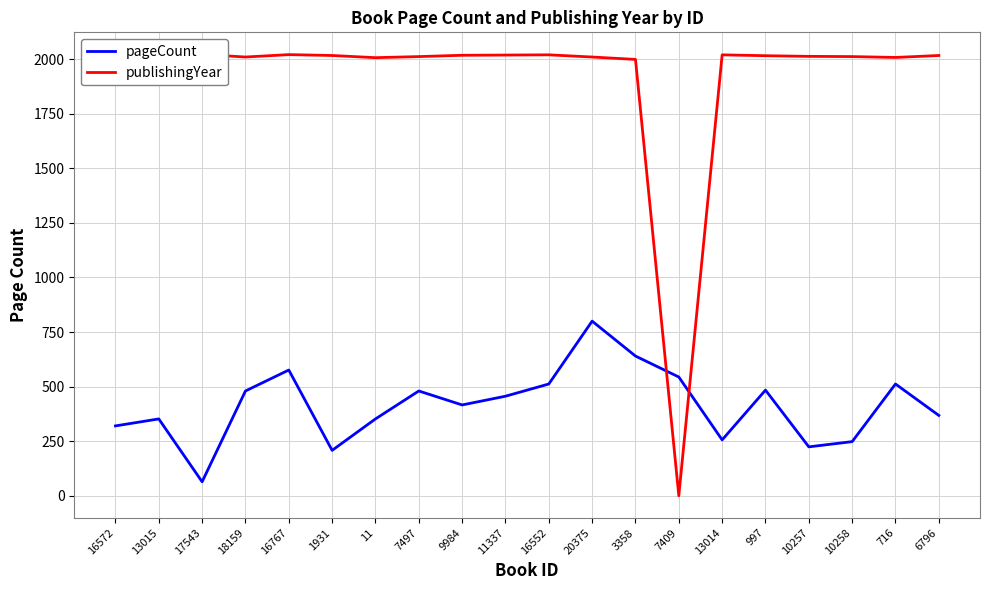

True or false: publishingYear has more than 1 points higher than both neighbors.

True